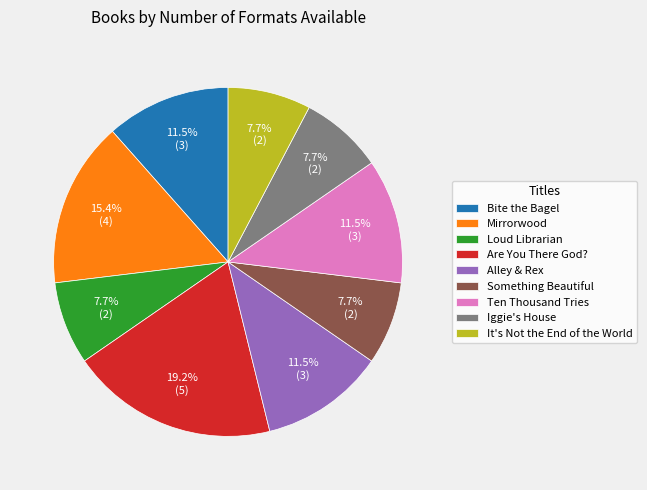

Does It's Not the End of the World account for over 50% of the chart?

No